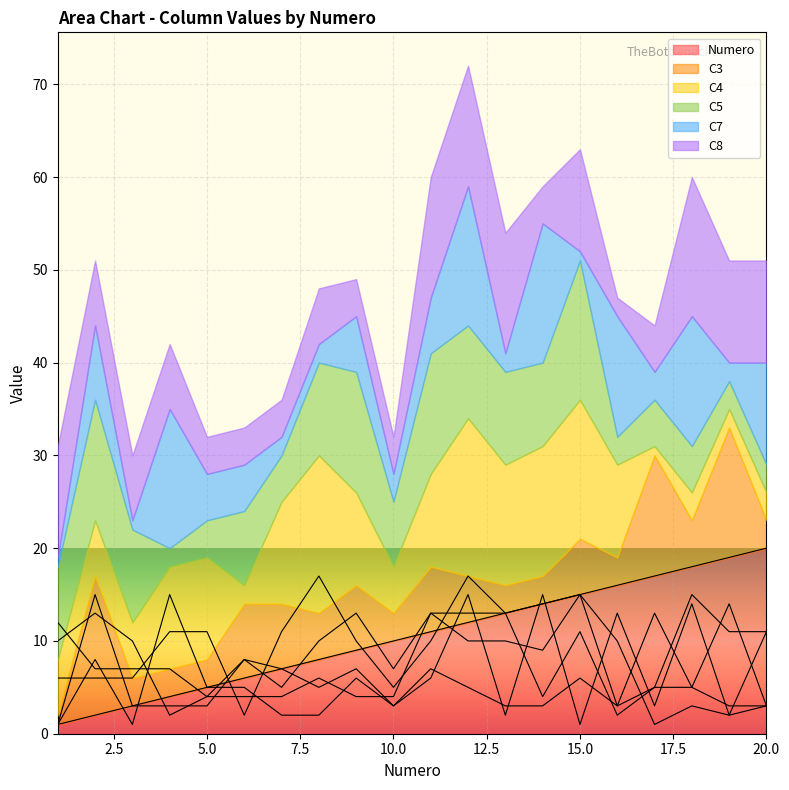

What are all the series names shown in the legend?

Numero, C3, C4, C5, C7, C8